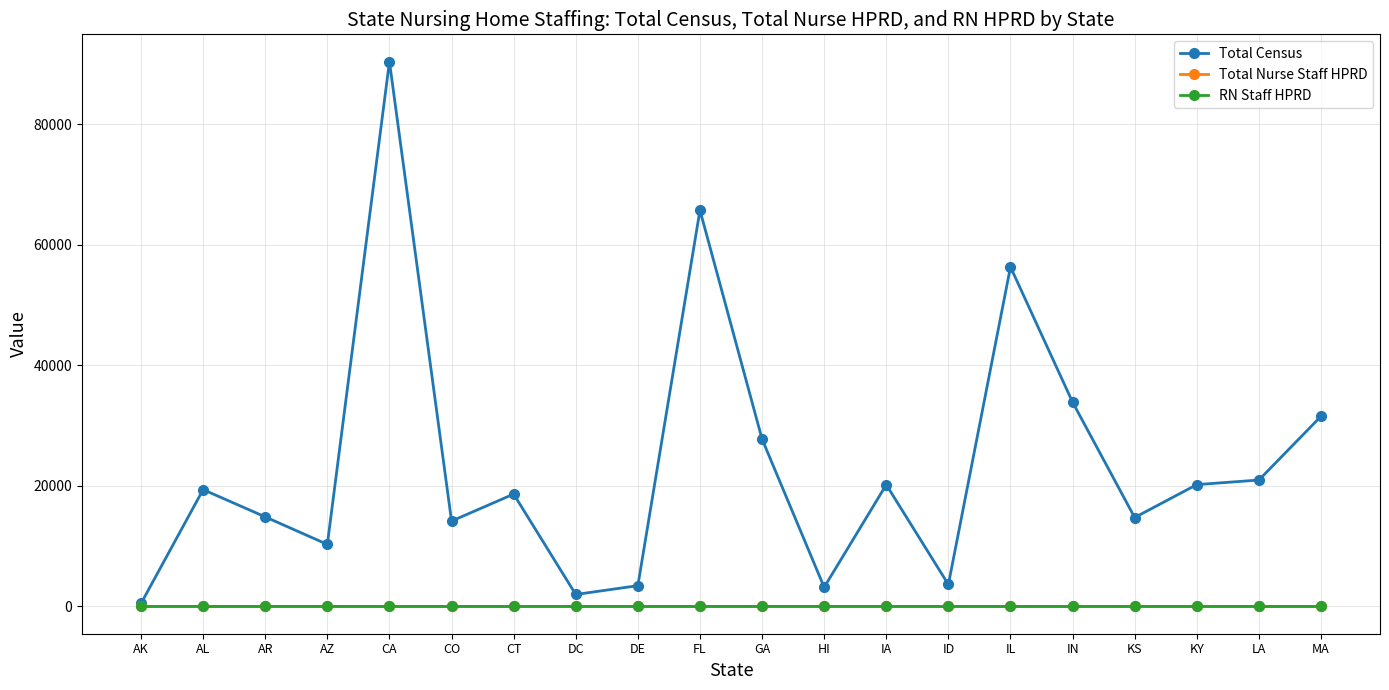

What is the smallest value displayed?

0.2